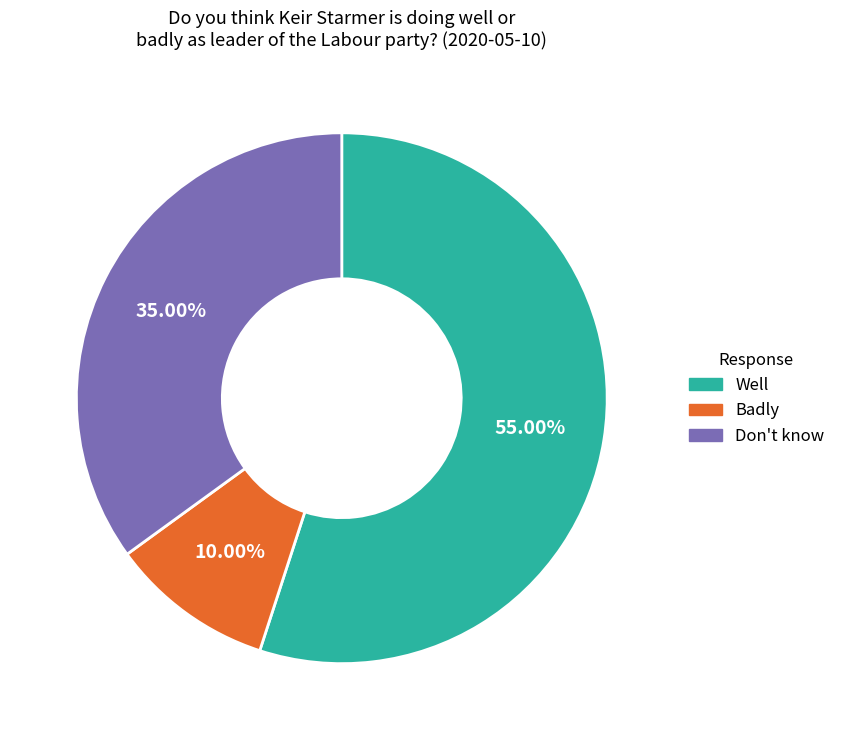

To the nearest percent, what is the difference between the largest and smallest slice percentages?

45%